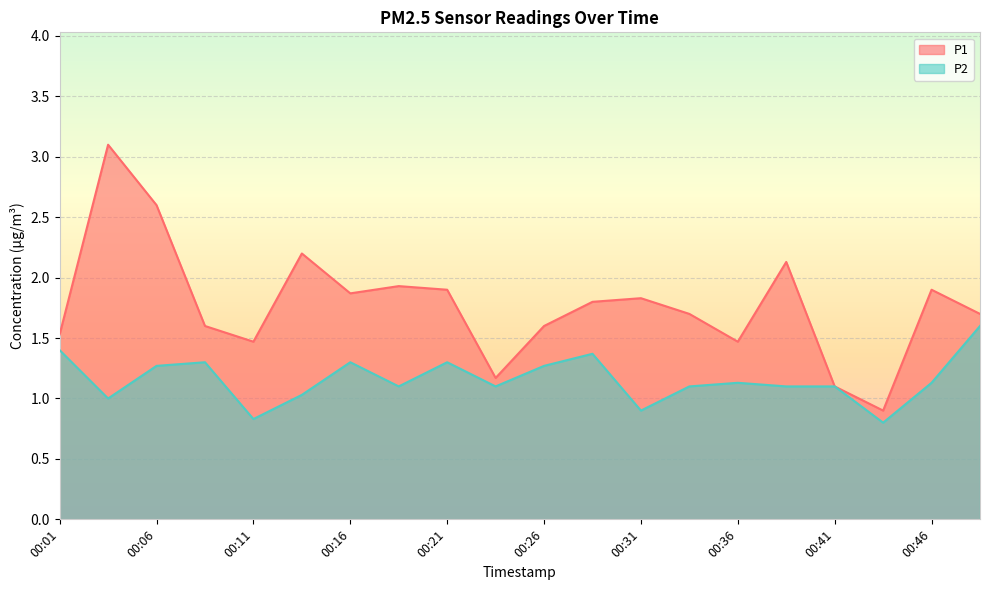

What is the difference between the maximum and minimum values in the P2 series?

0.8